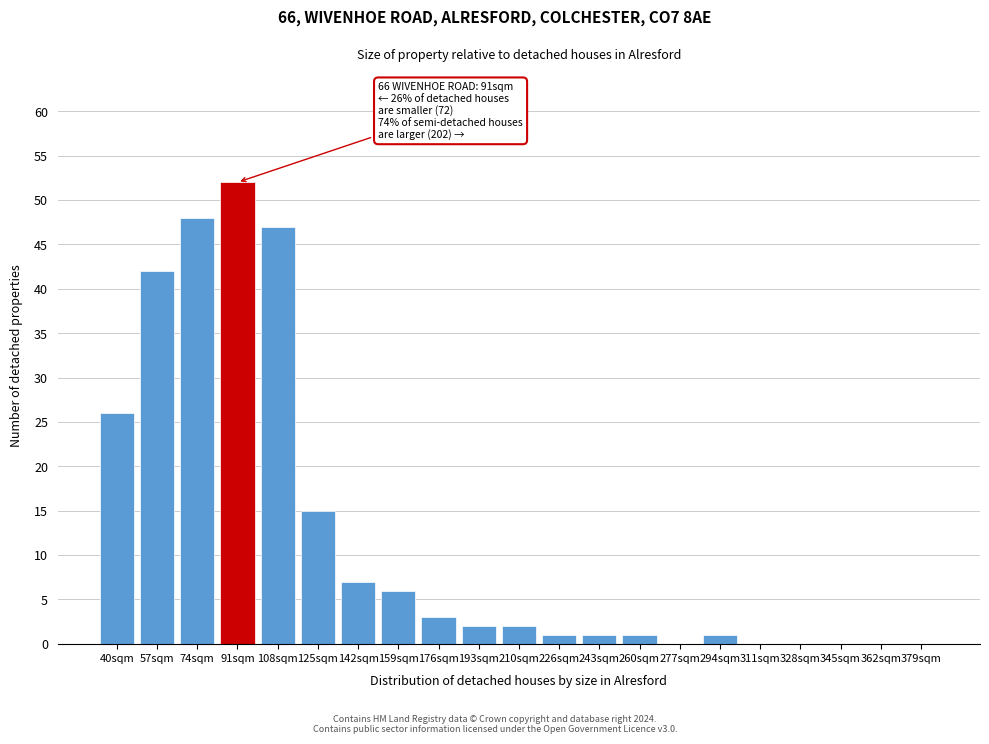

Reading left to right, list all the values displayed in this chart.

40sqm=26	57sqm=42	74sqm=48	91sqm=52	108sqm=47	125sqm=15	142sqm=7	159sqm=6	176sqm=3	193sqm=2	210sqm=2	226sqm=1	243sqm=1	260sqm=1	277sqm=0	294sqm=1	311sqm=0	328sqm=0	345sqm=0	362sqm=0	379sqm=0